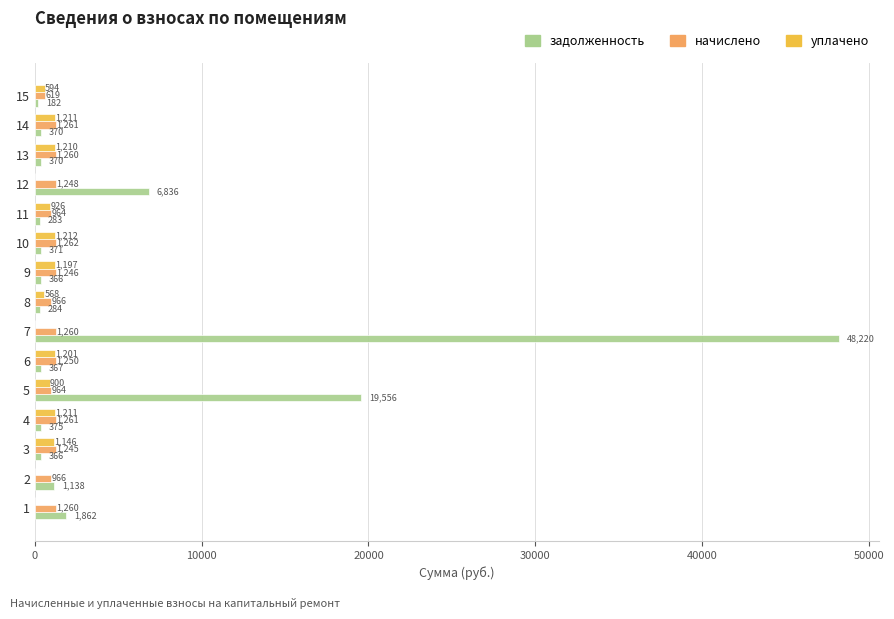

Count the number of data series in this chart.

3